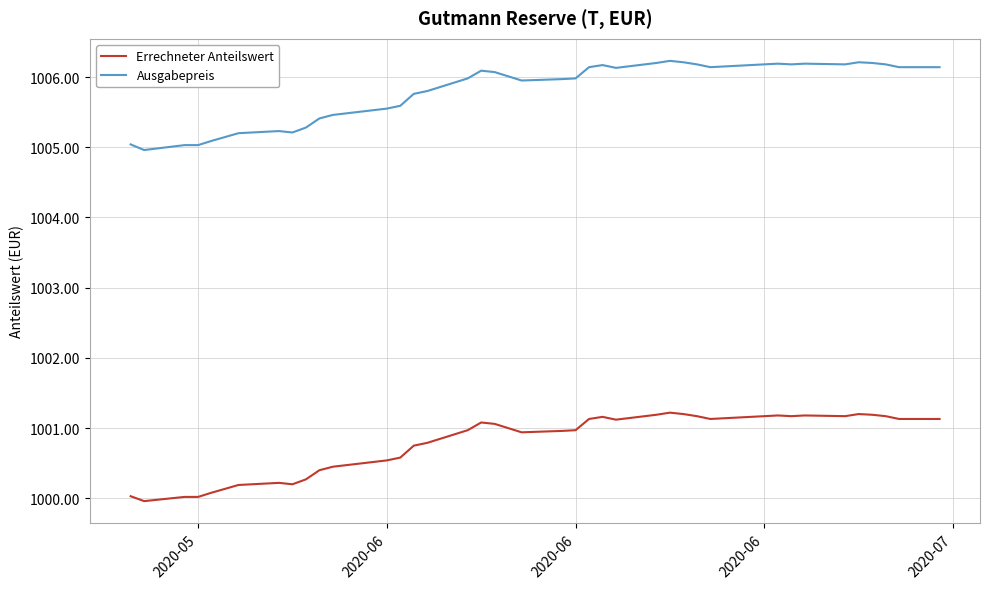

Rank the series by their average value, from lowest to highest.

Errechneter Anteilswert, Ausgabepreis